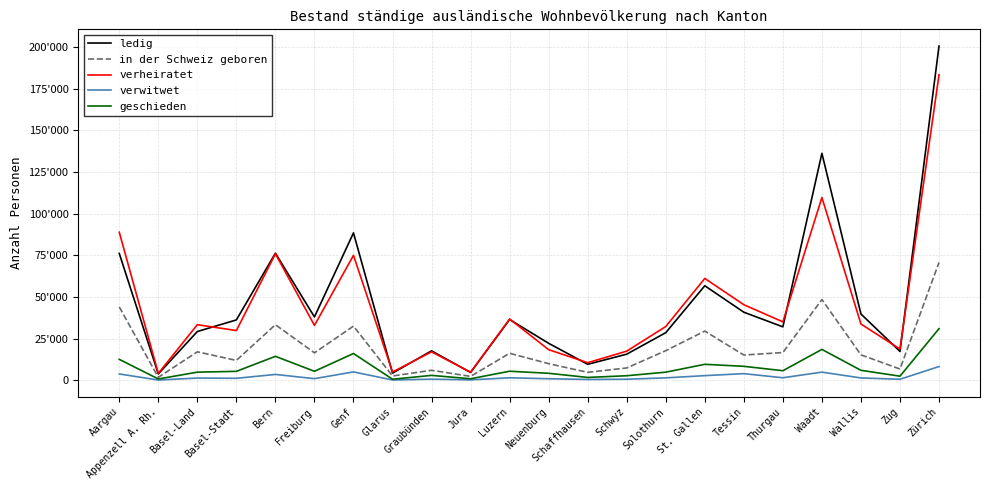

What is the label of the 22nd point from the left?

Zürich